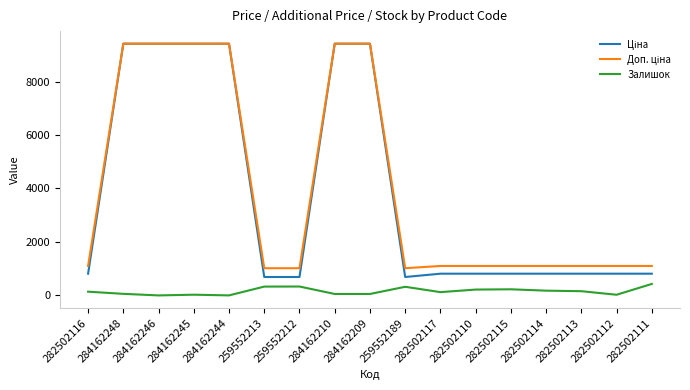

What position from the right is 282502114?

4